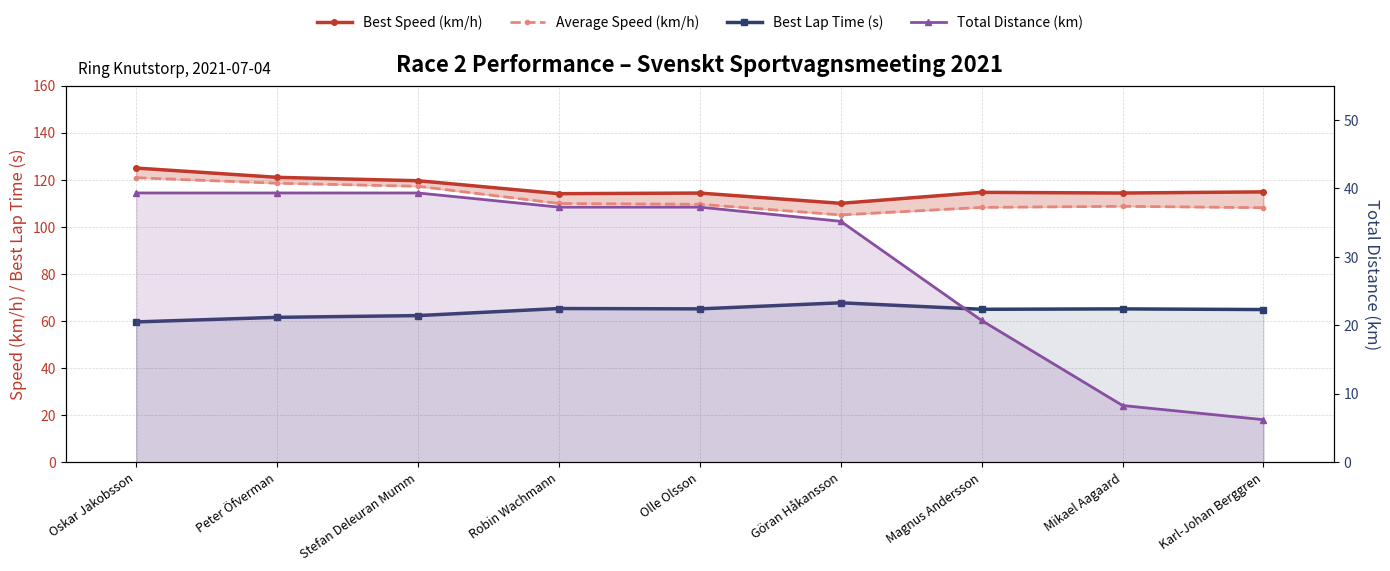

Rank the series at Karl-Johan Berggren from highest to lowest value.

Best Speed (km/h), Average Speed (km/h), Best Lap Time (s), Total Distance (km)